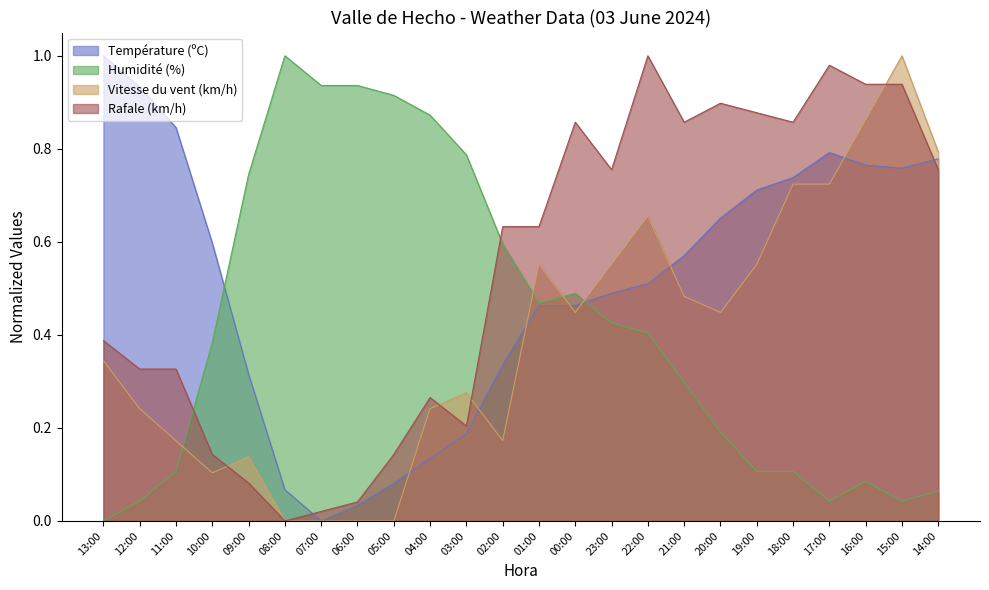

The Rafale (km/h) series shows 0.2 at 03:00. True or false?

True